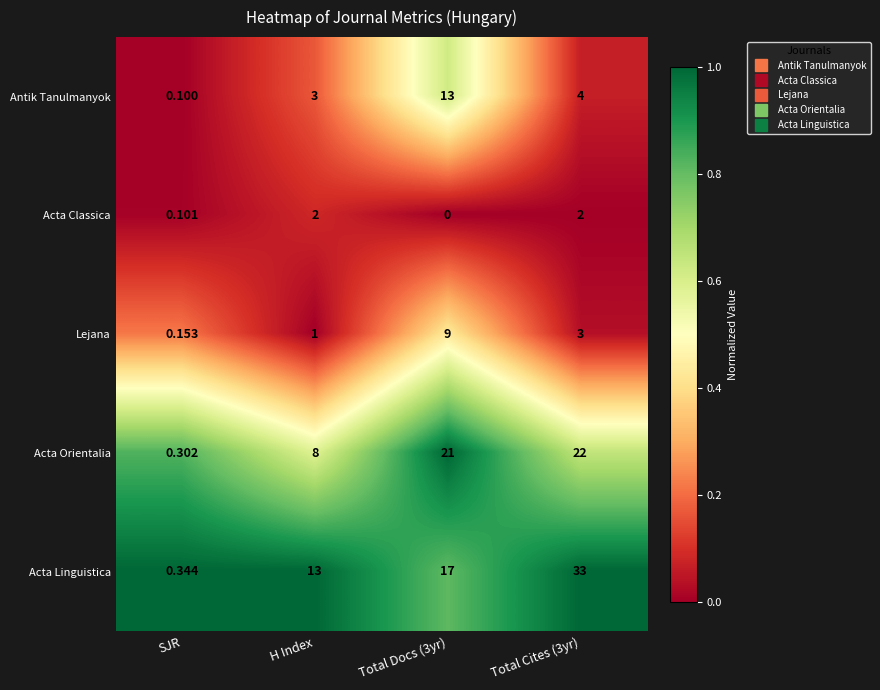

Which series has the largest total across all categories?

Acta Linguistica